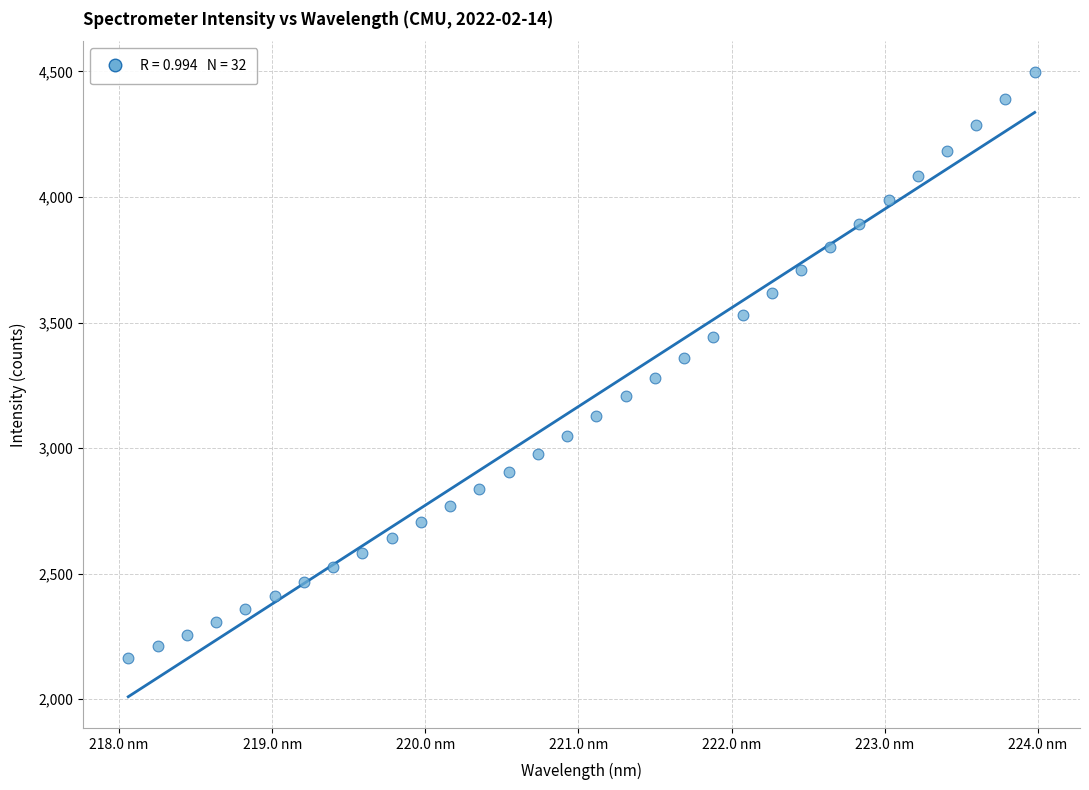

What is the range of Y values (max minus min)?

2332.0